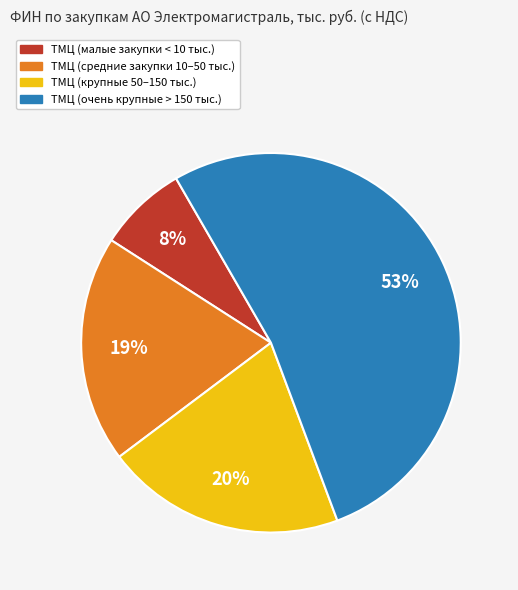

Which has a higher value, ТМЦ (средние закупки 10–50 тыс.) or ТМЦ (малые закупки < 10 тыс.)?

ТМЦ (средние закупки 10–50 тыс.)